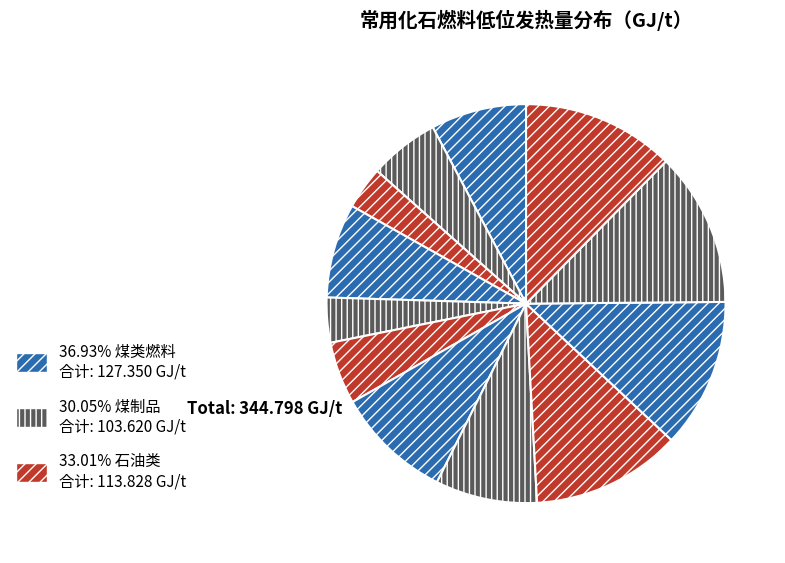

Does any single category account for the majority?

No